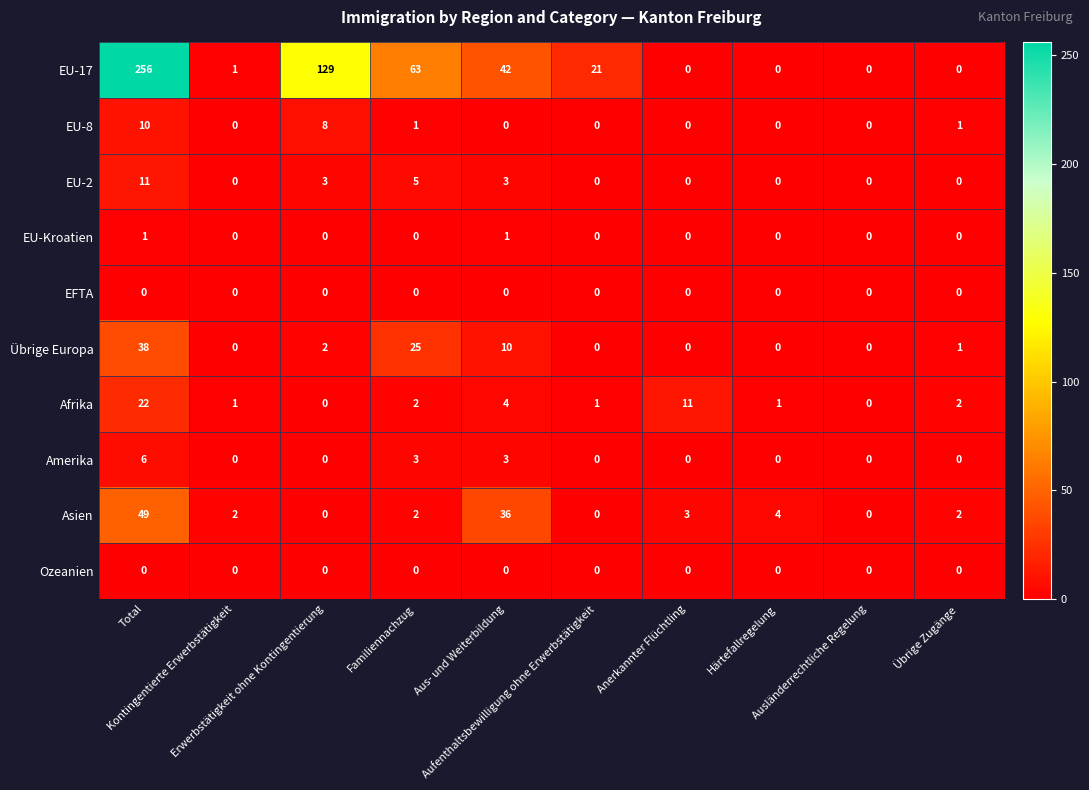

What is the sum of all EU-2 values?

22